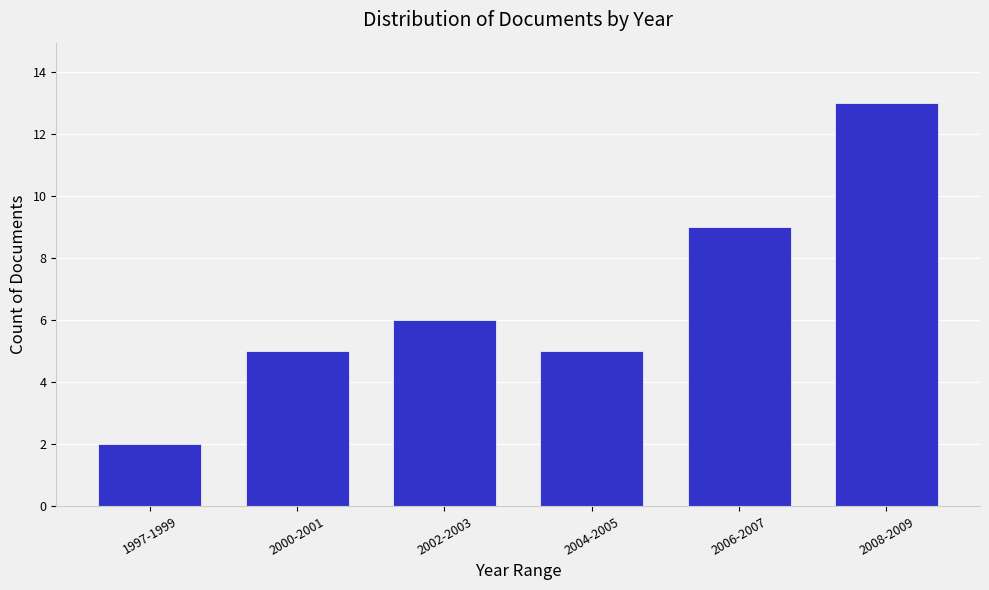

Reading left to right, what are all the values shown in this chart?

1997-1999=2	2000-2001=5	2002-2003=6	2004-2005=5	2006-2007=9	2008-2009=13